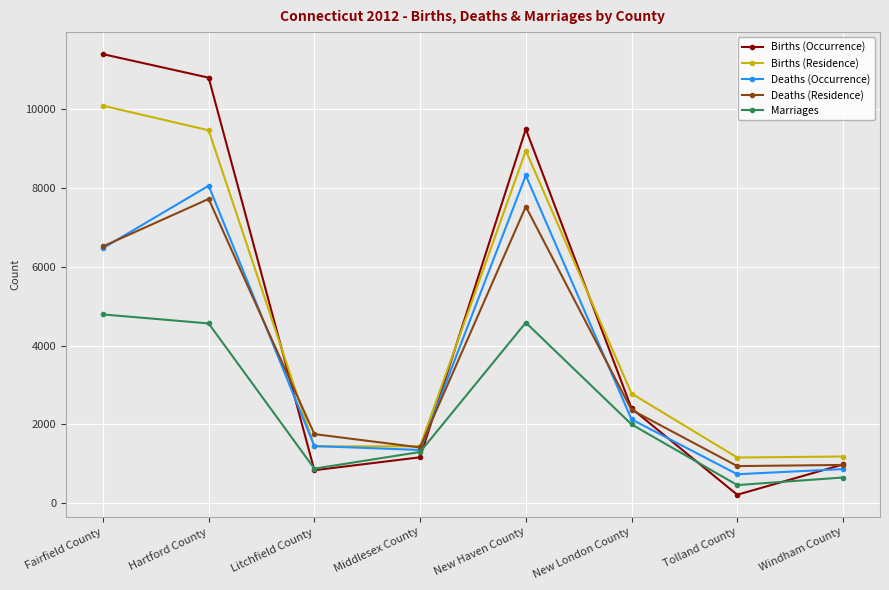

How many lines are shown in the chart?

5